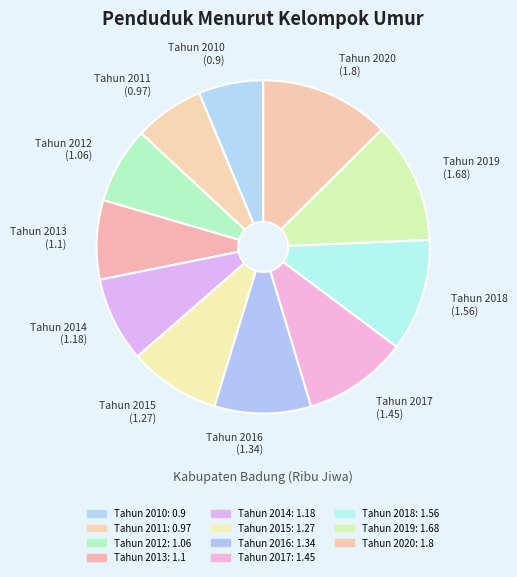

Which slice is the largest?

Tahun 2020